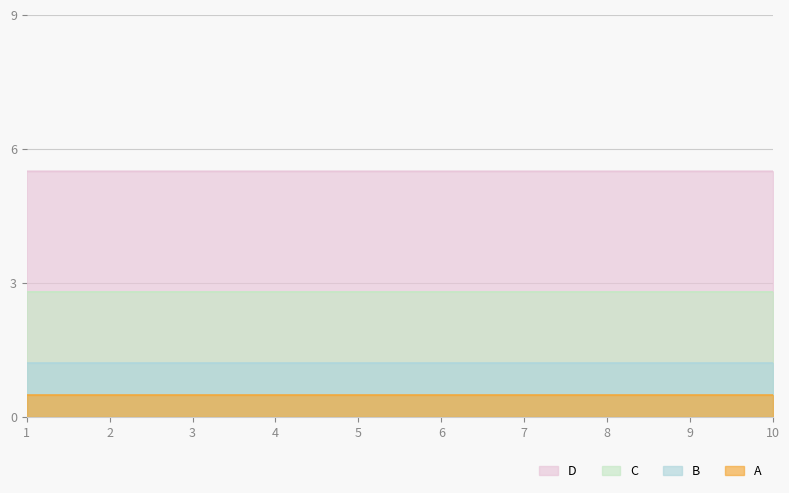

How many interior local peaks does the Row 4 series have?

1